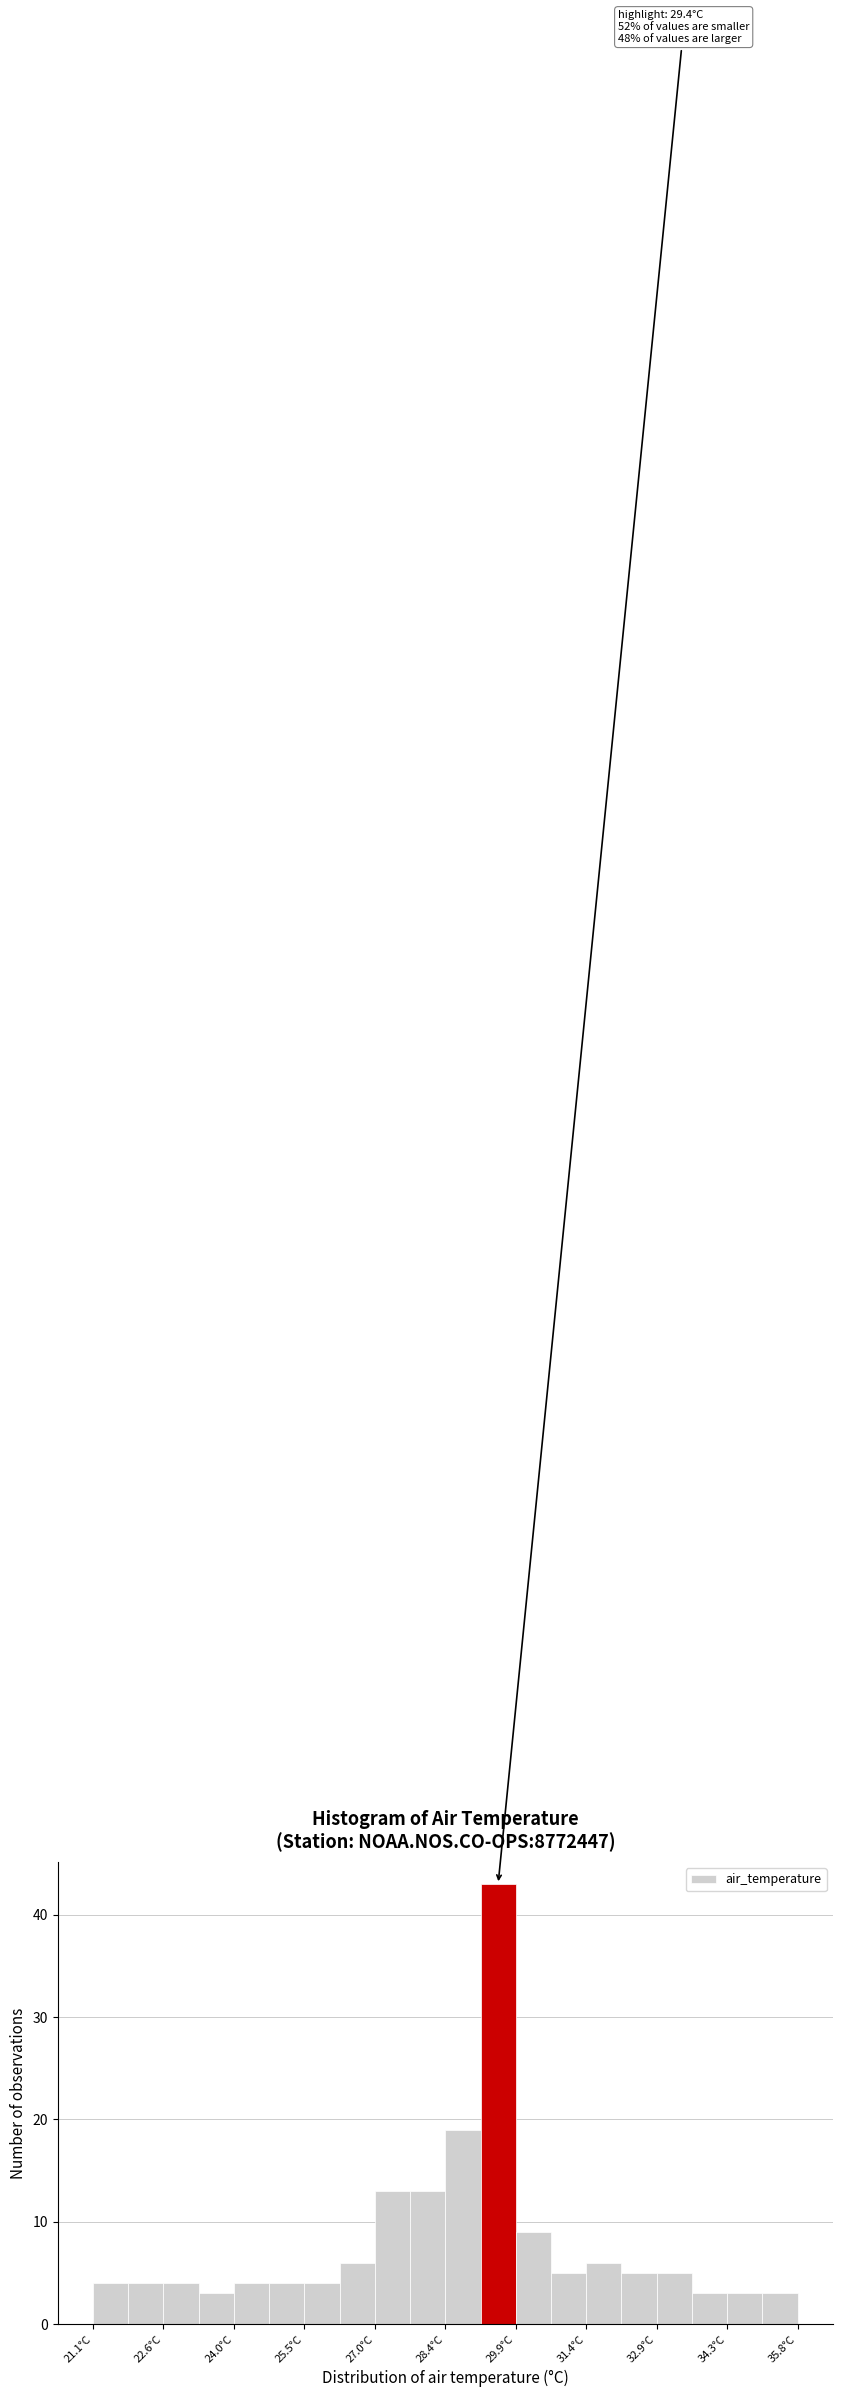

Around what value on the x-axis is the tallest bar? Give the approximate position of its centre, as read against the axis.

29.6